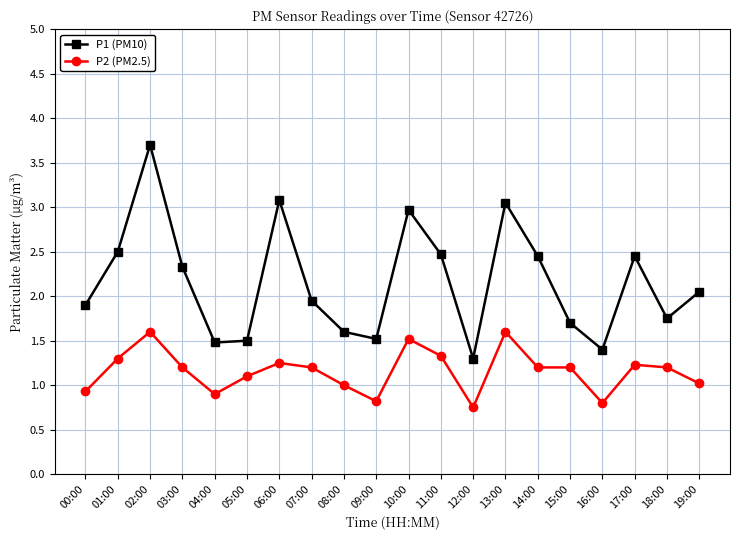

How many series are shown in this chart?

2